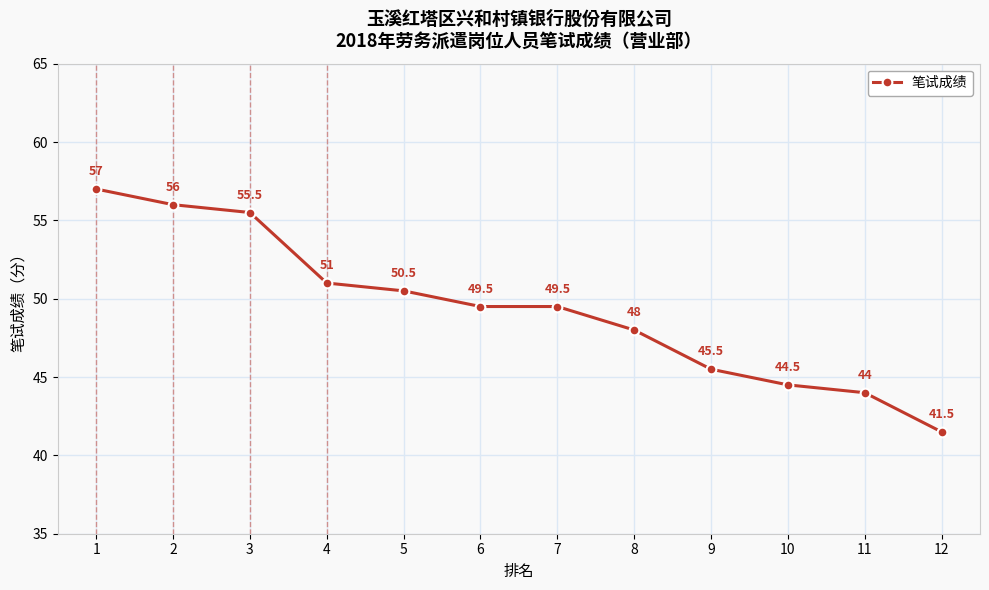

What is the greatest value displayed?

57.0